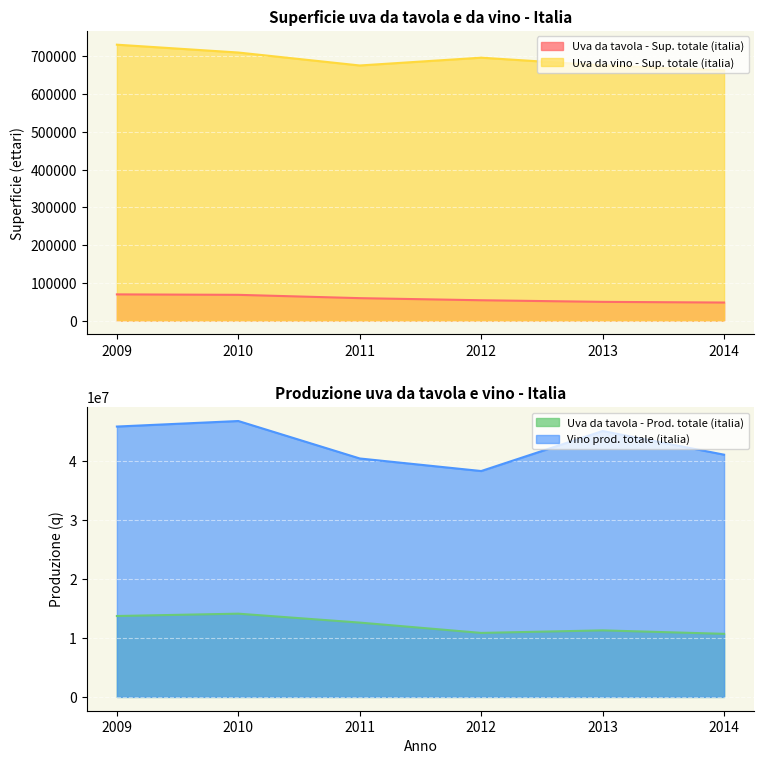

What is the spread (max minus min) of values at 2011?

40332094